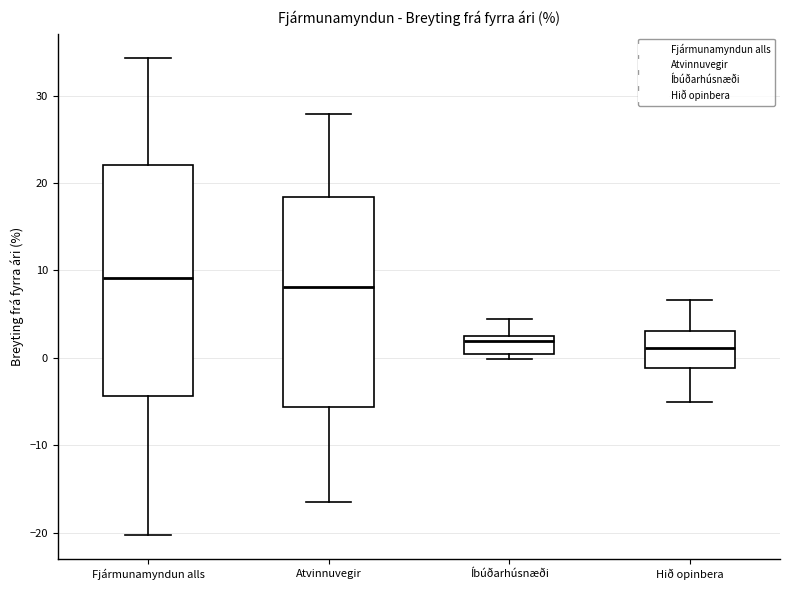

Reading left to right, transcribe this box plot: for each box, give where its median line is, the range the box spans, and where its two whiskers end, as read against the y-axis. The values are not printed on the chart, so give them approximately, as read against the axis.

Fjármunamyndun alls: median 9, box -4 to 22, whiskers -20 to 34
Atvinnuvegir: median 8, box -6 to 18, whiskers -17 to 28
Íbúðarhúsnæði: median 2 (just below the box's upper edge), box 0 to 2, whiskers 0 (just below the box's lower edge) to 4
Hið opinbera: median 1, box -1 to 3, whiskers -5 to 7